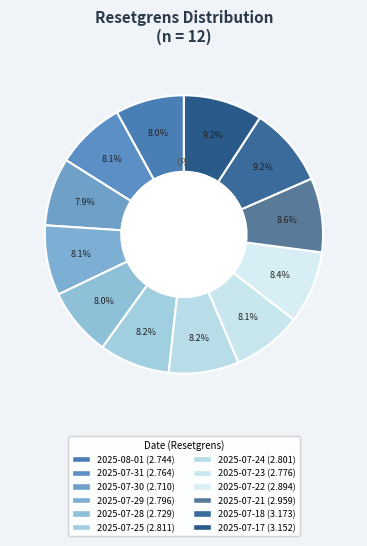

What percentage is NOT represented by 2025-07-17?

90.8%